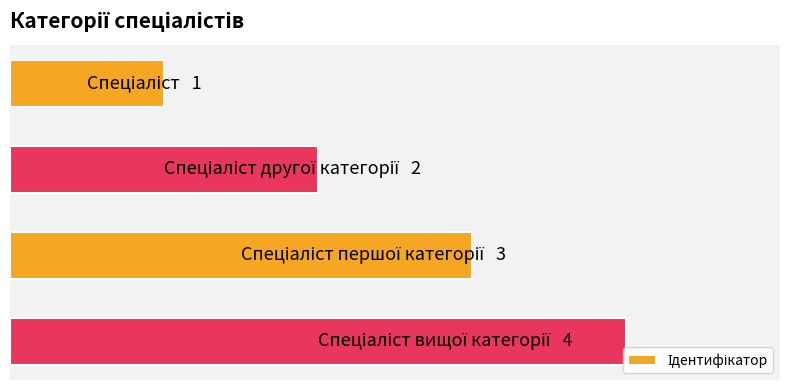

Are the bars grouped side by side (vs. stacked)?

No